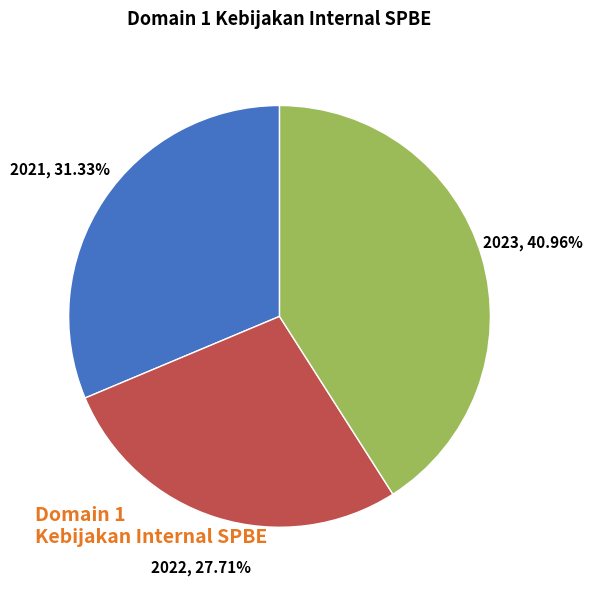

Is there any slice that represents more than half of the pie?

No